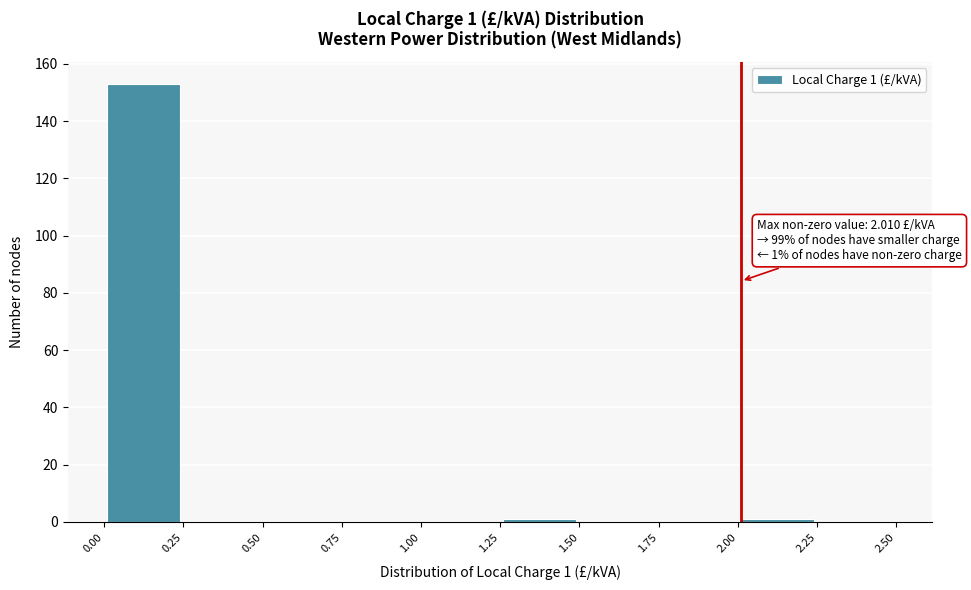

Which range on the x-axis has the tallest bar?

0.00 to 0.25